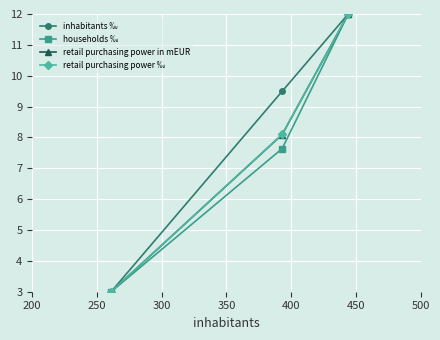

What is the maximum value shown in the chart?

12.0